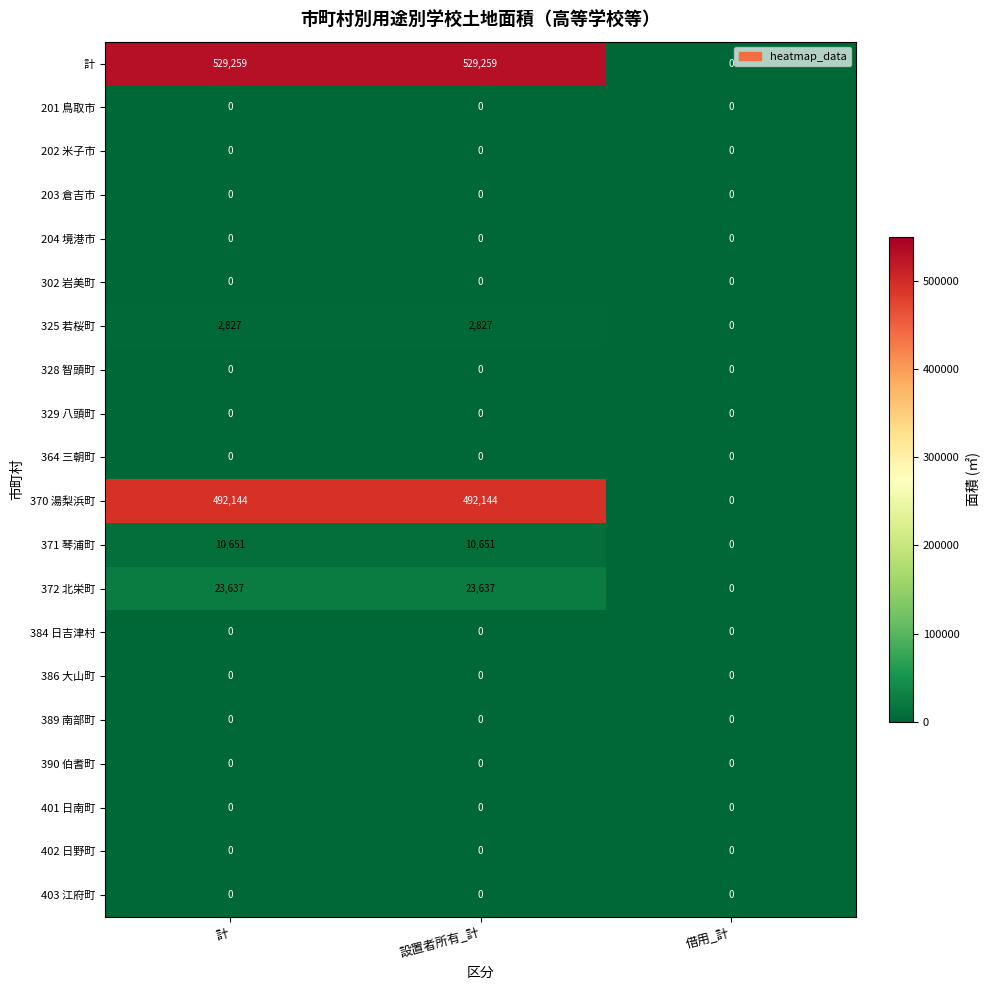

What is the maximum value shown in the chart?

529259